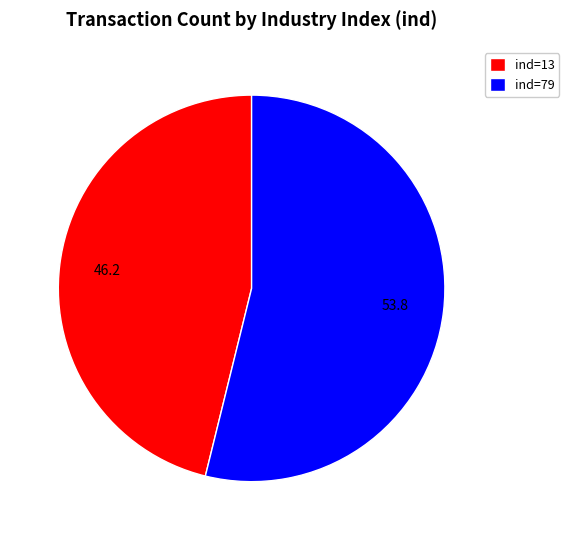

The ind=79 slice represents 67% of the pie. True or false?

False